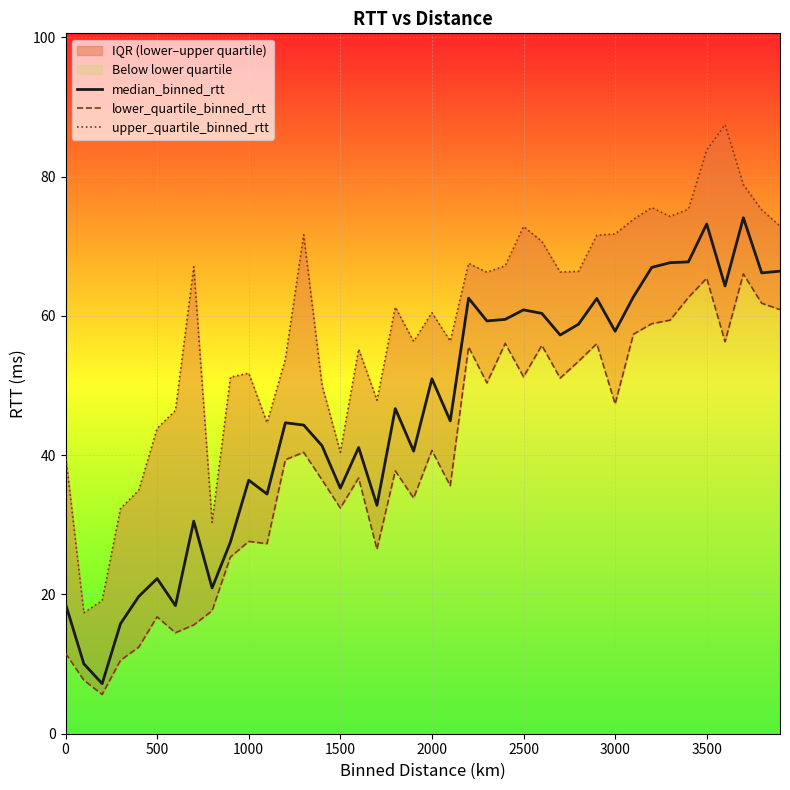

How many lines are shown in the chart?

3